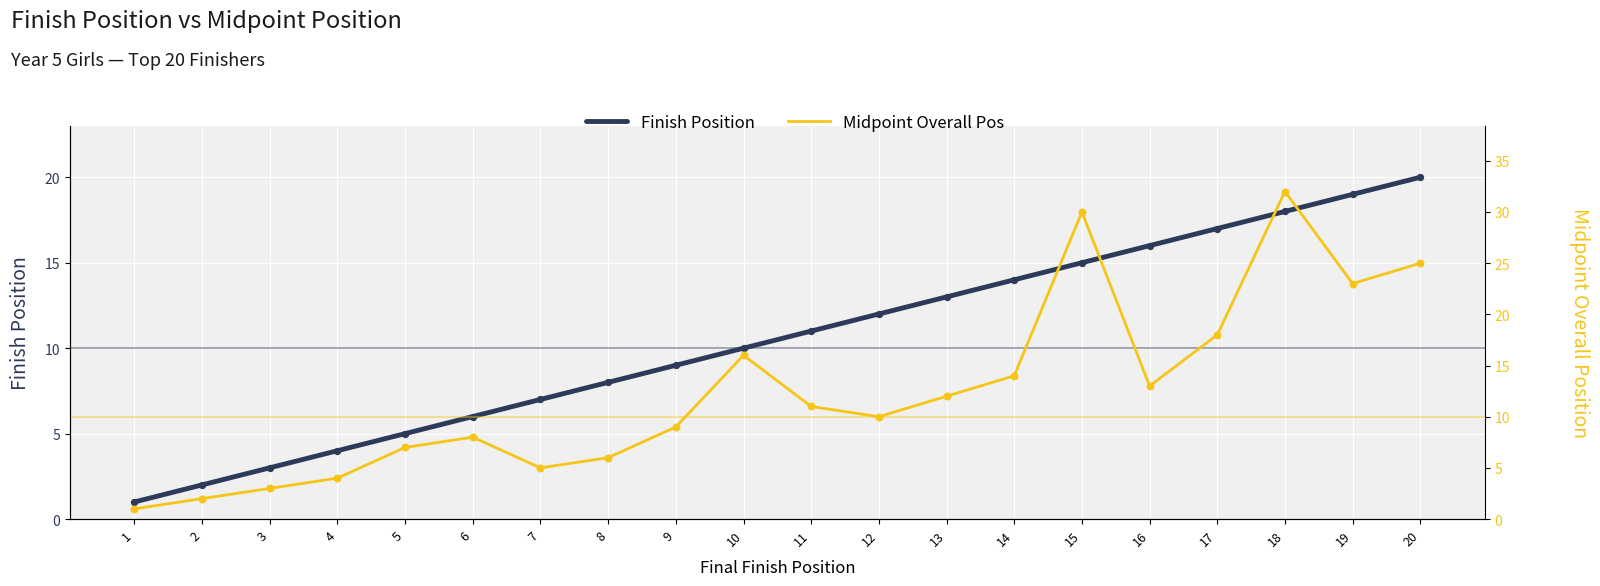

What is the total value across all series at 4?

8